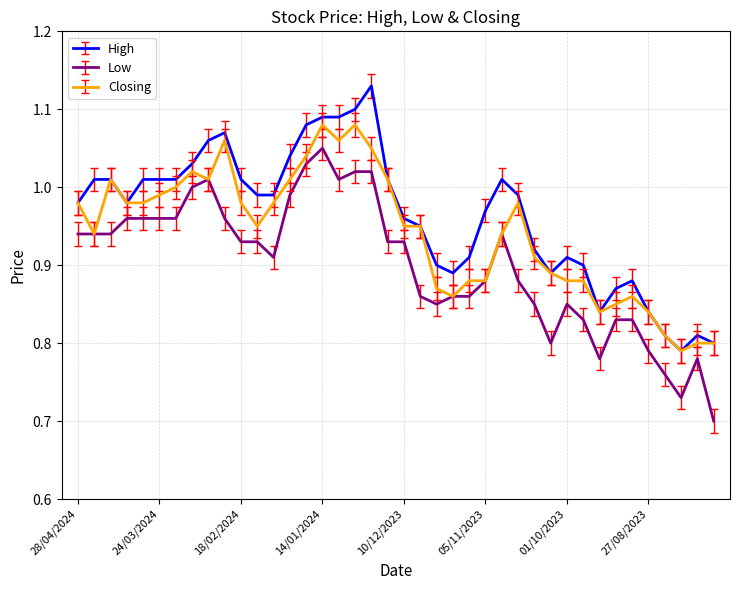

What is the sum of all Closing values?

37.7